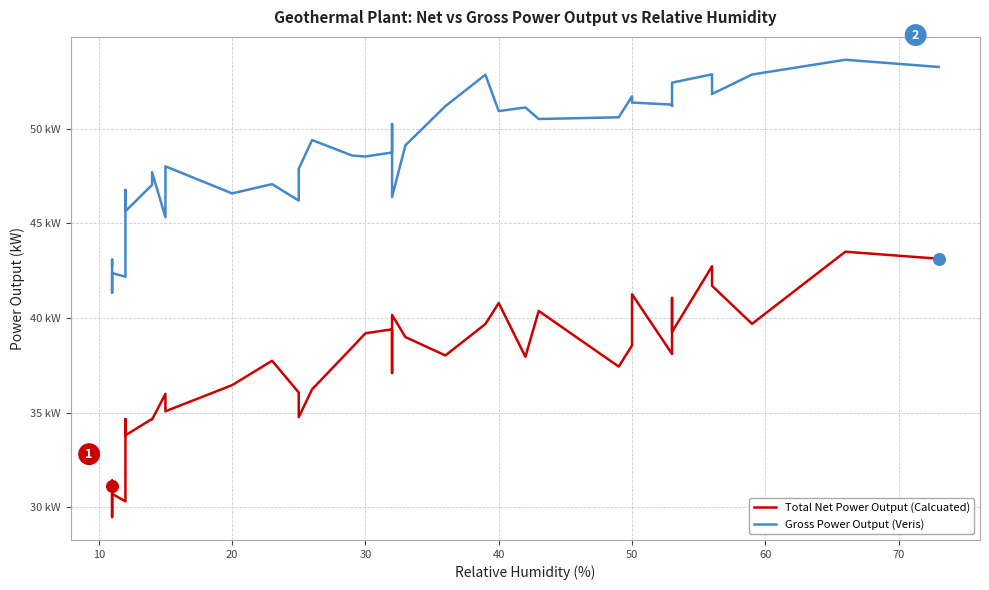

Is the value of Total Net Power Output (Calcuated) at 23 greater than the value of Gross Power Output (Veris) at 37?

No